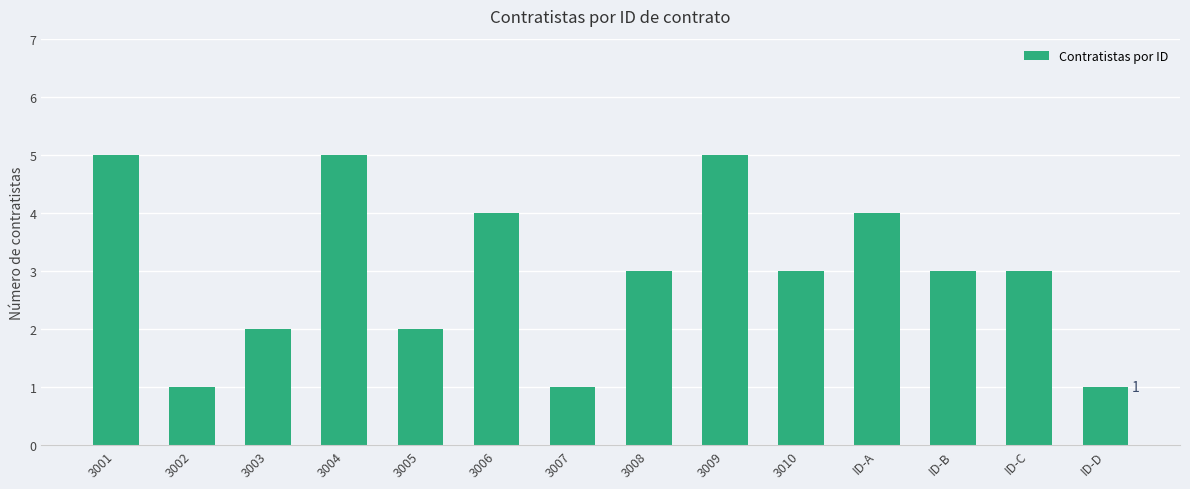

Are the bars grouped side by side (vs. stacked)?

No